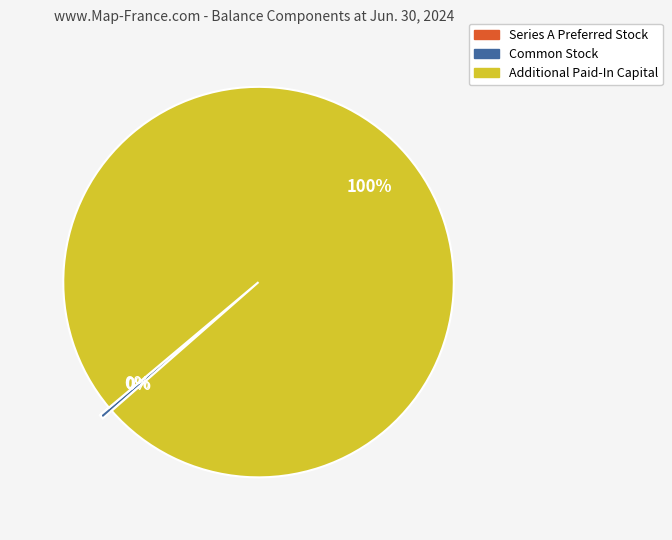

The Common Stock slice represents 0% of the pie. True or false?

True